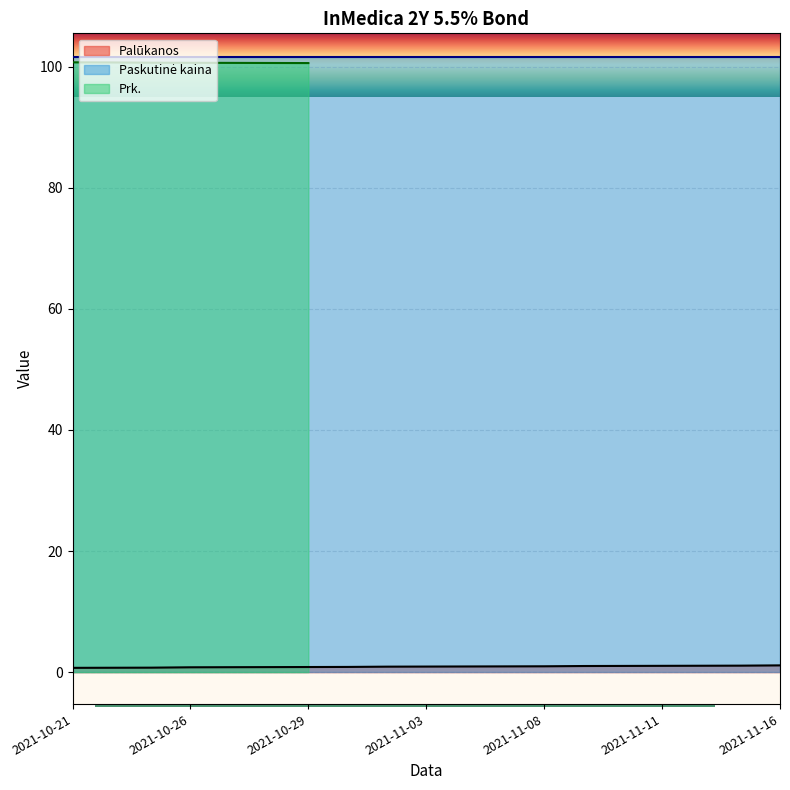

Does the chart display data point markers on the line(s)?

No